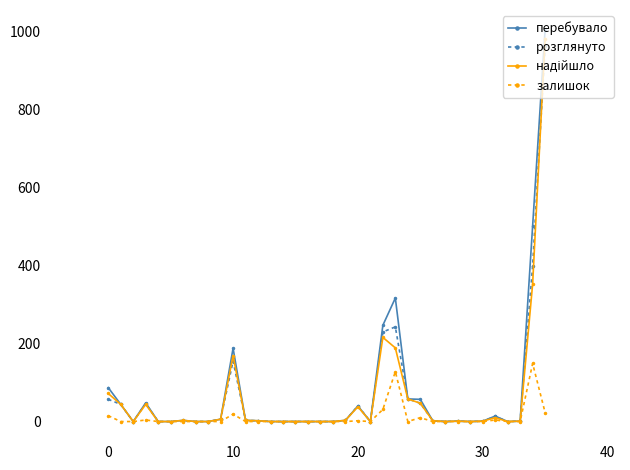

Which series has the widest spread of values?

перебувало